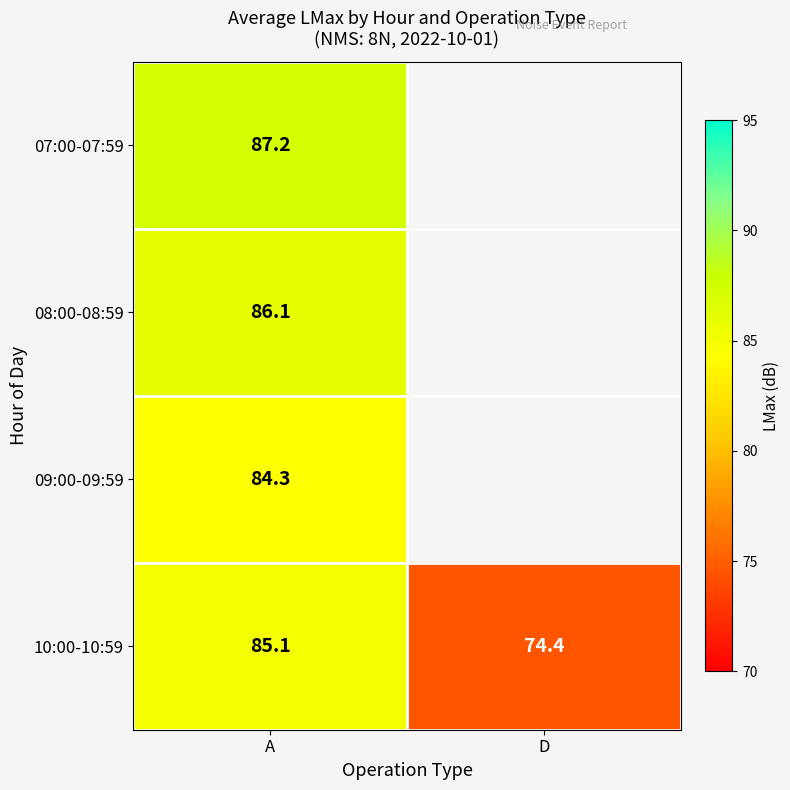

At how many categories does at least one series exceed 85?

1